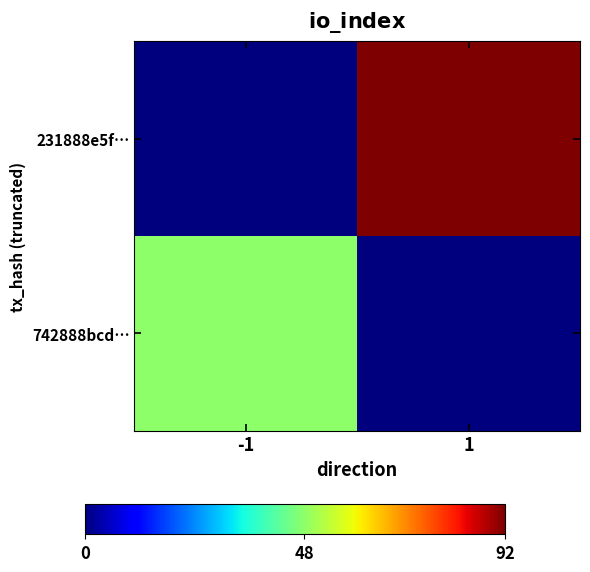

List the series in order of their peak value, highest first.

231888e5f…, 742888bcd…